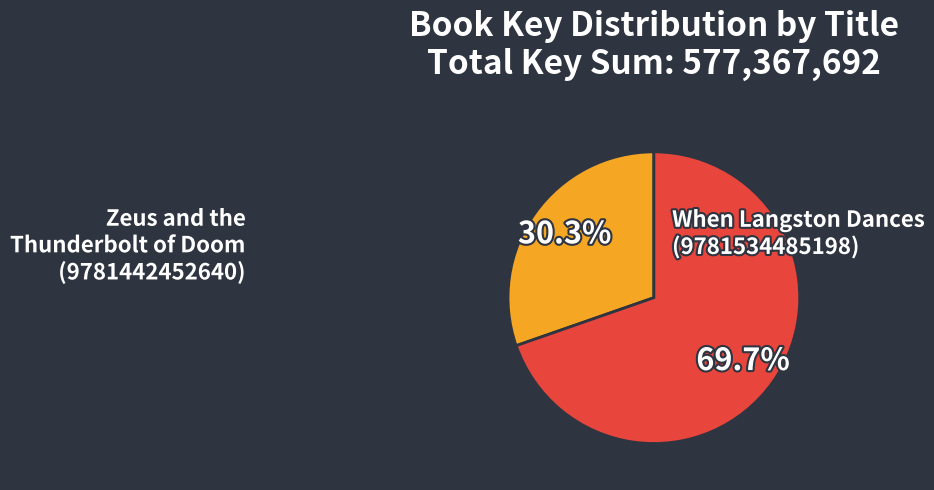

To the nearest percent, what portion does Zeus and the Thunderbolt of Doom (9781442452640) represent?

70%